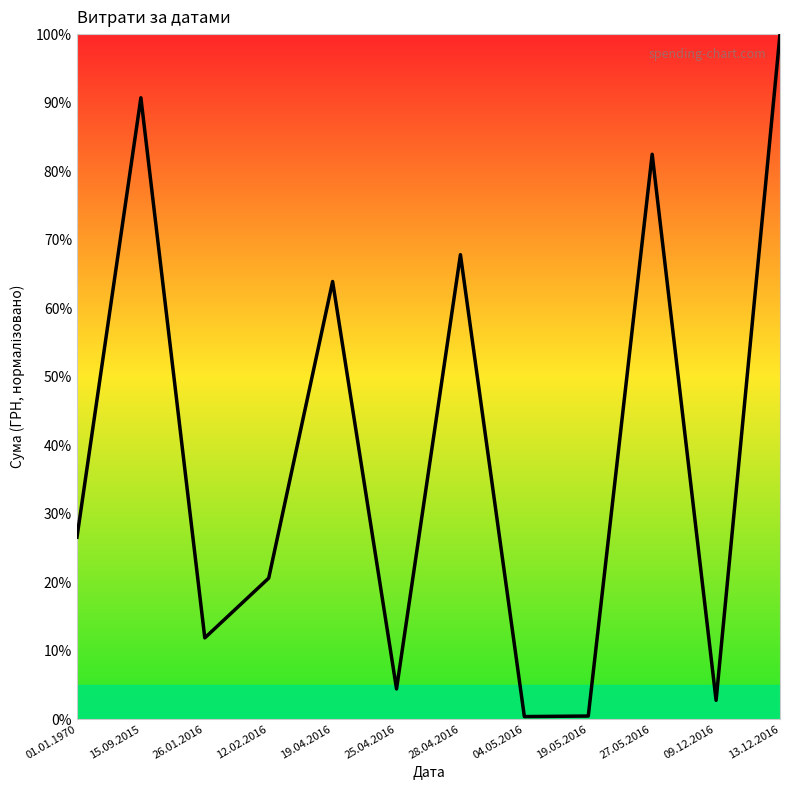

How many lines are shown in the chart?

1